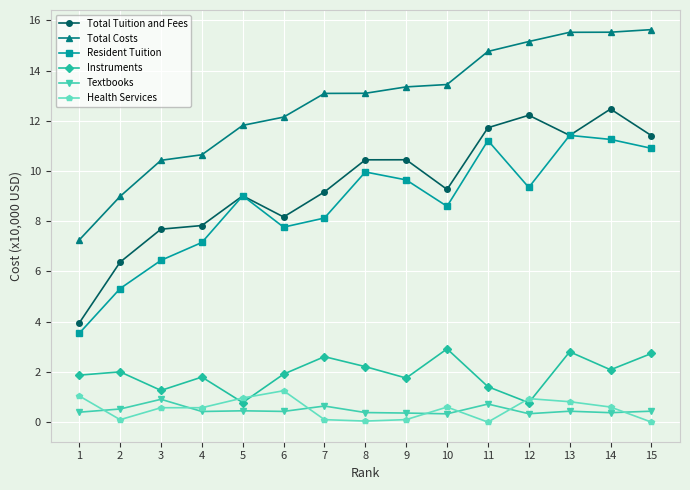

What is the difference between the highest and lowest values at 4?

10.2